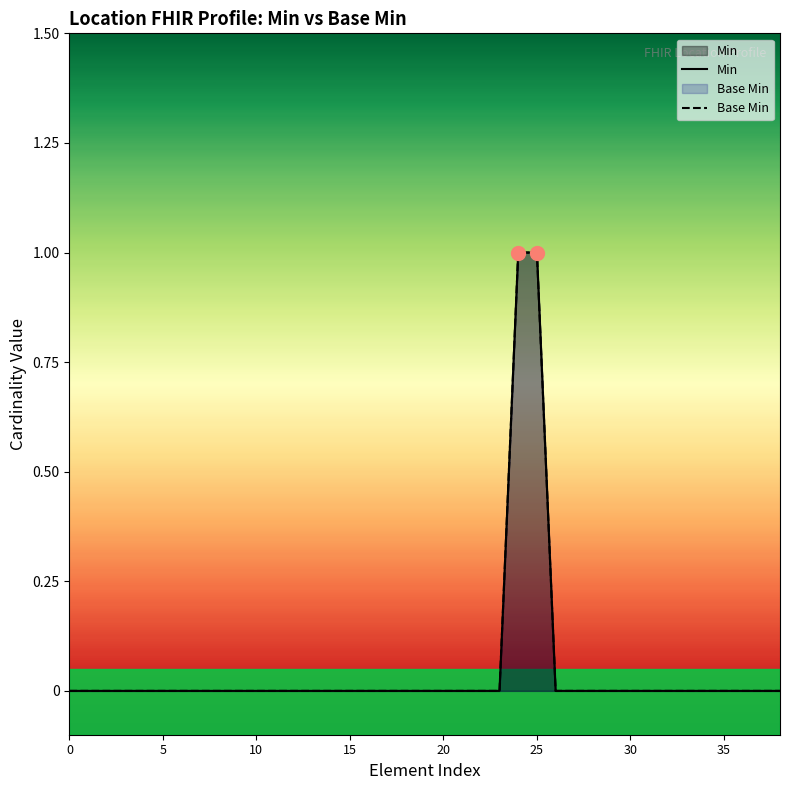

True or false: Base Min has more than 2 points higher than both neighbors.

False